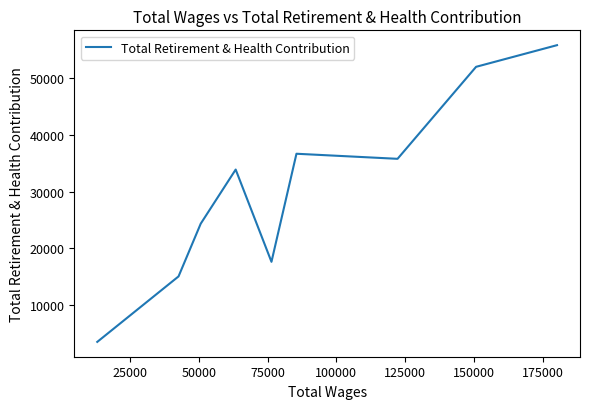

How many lines are shown in the chart?

1